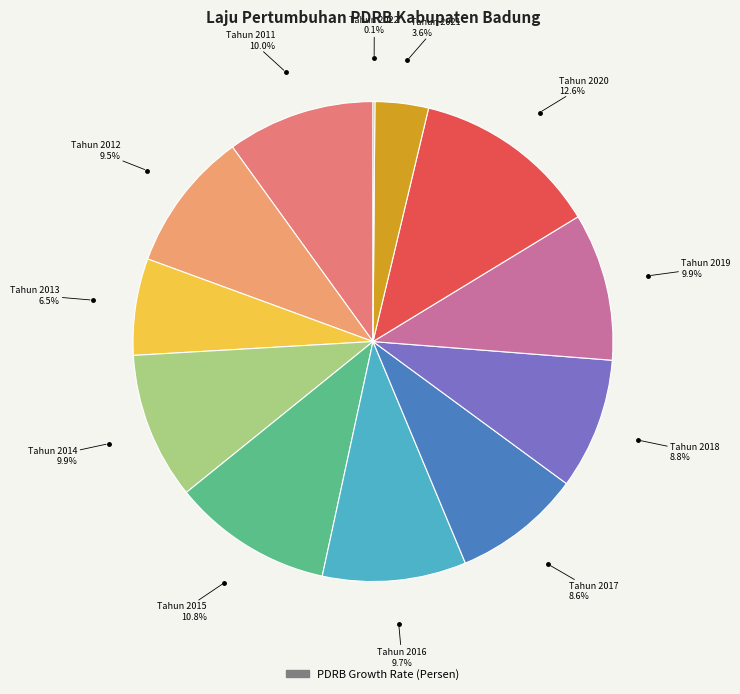

Is there a majority slice in this chart?

No